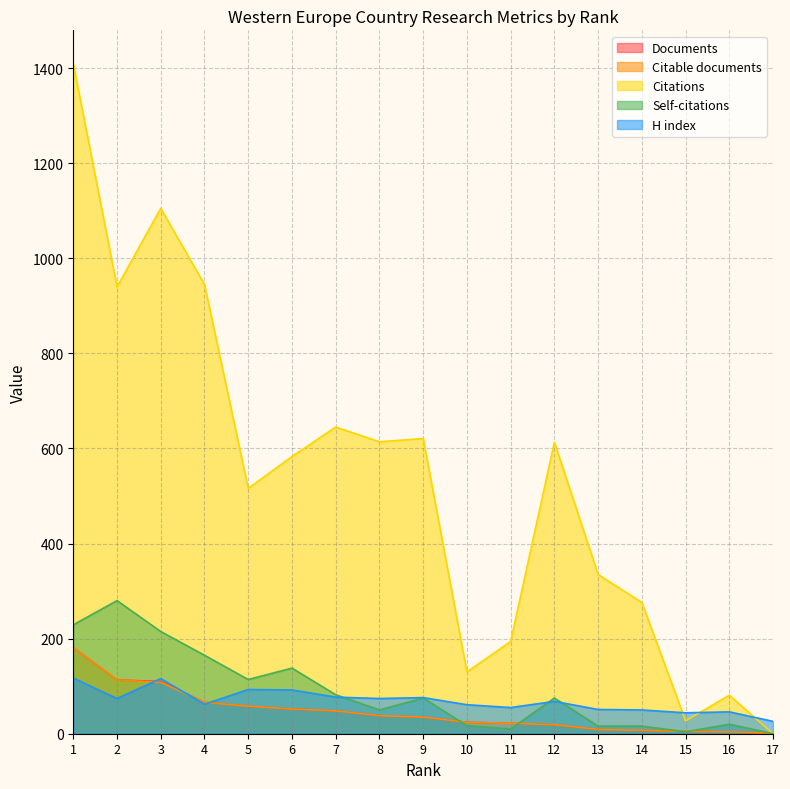

Reading left to right, what are all the values shown in this chart?

Documents: 181	113	110	66	58	52	48	38	35	24	22	19	9	7	5	4	1
Citable documents: 181	113	108	66	58	52	48	38	35	24	22	19	9	7	5	4	1
Citations: 1409	940	1105	945	516	583	645	614	621	130	194	613	335	276	27	81	0
Self-citations: 229	280	215	165	114	138	82	50	75	17	10	75	16	16	4	20	0
H index: 117	74	116	62	93	92	77	74	76	61	55	68	51	50	44	46	26